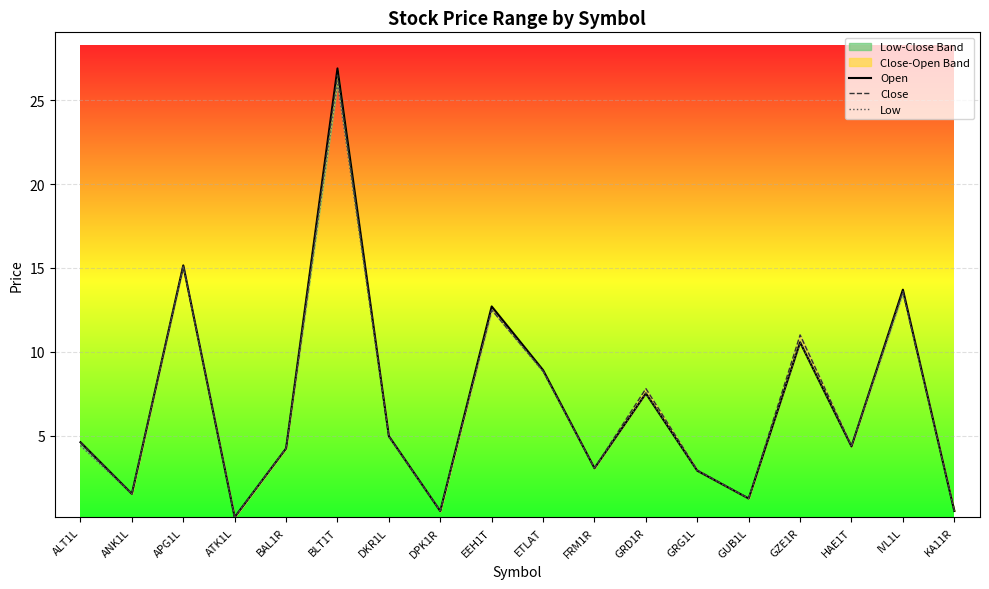

How many lines are shown in the chart?

3